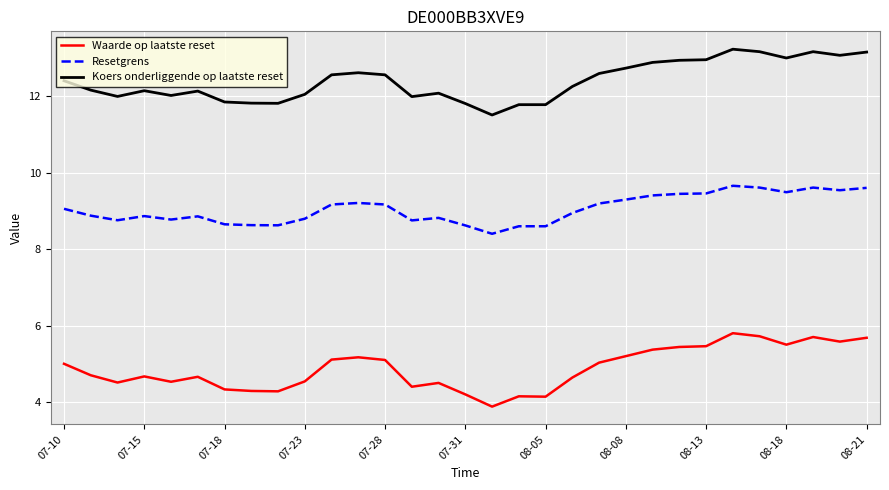

Rank the series by their maximum value, from highest to lowest.

Koers onderliggende op laatste reset, Resetgrens, Waarde op laatste reset